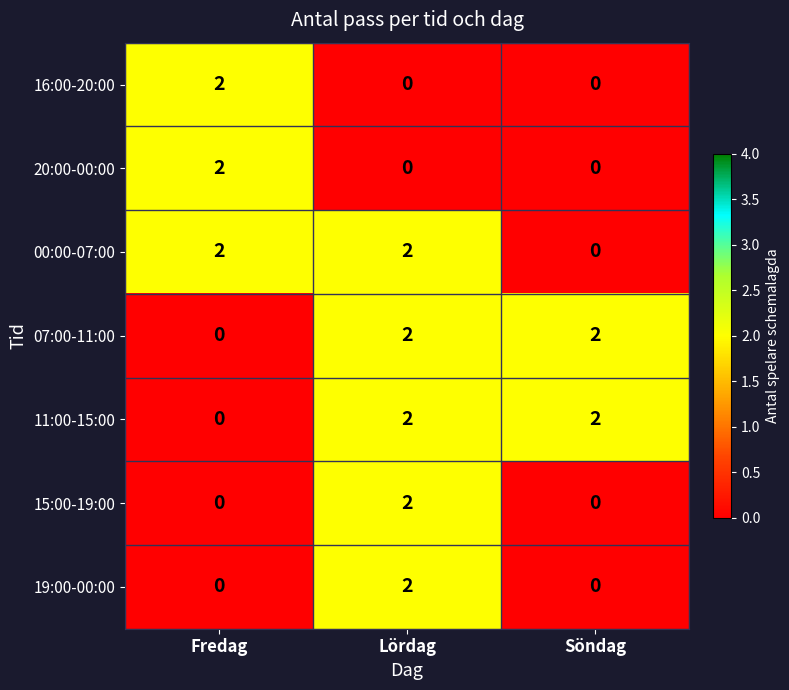

Is the value of 20:00-00:00 at Söndag greater than the value of 11:00-15:00 at Söndag?

No